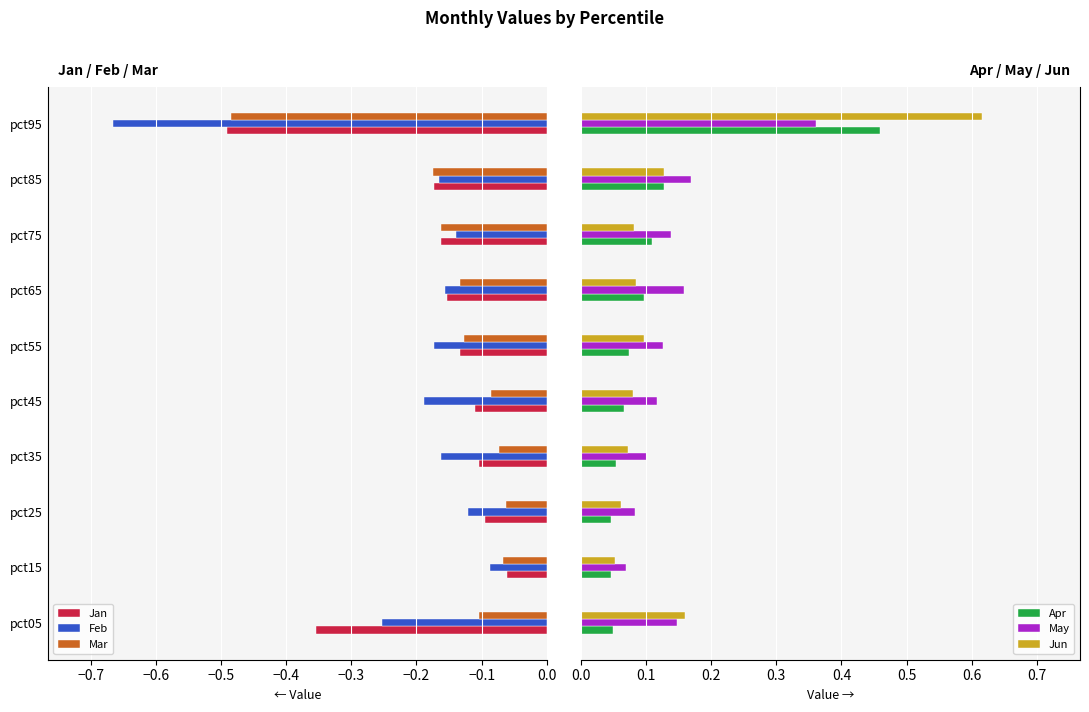

The Mar series shows -0.2 at pct95. True or false?

False